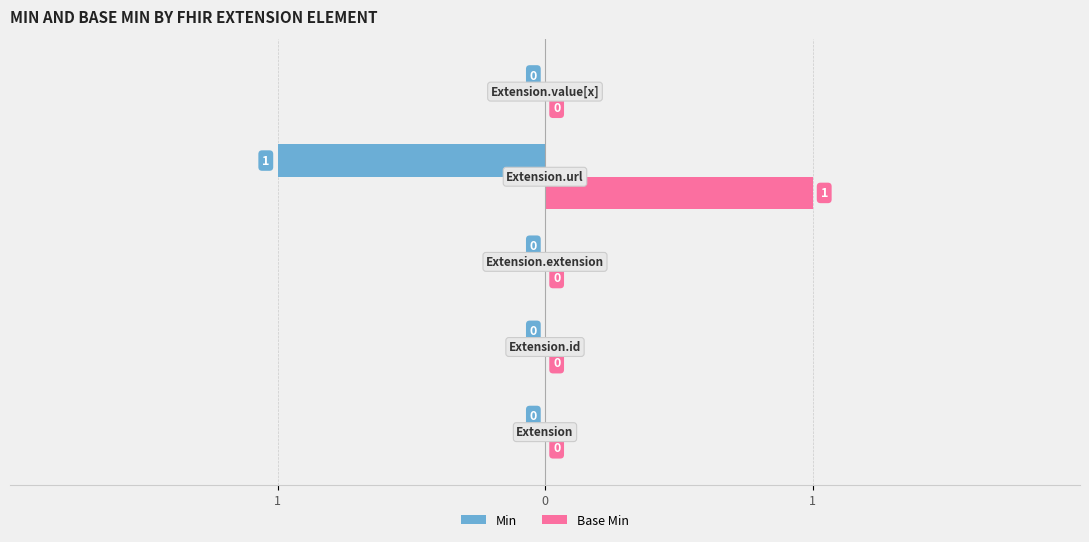

What are all the series names shown in the legend?

Min, Base Min